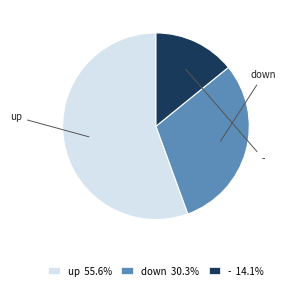

What is the majority slice?

up